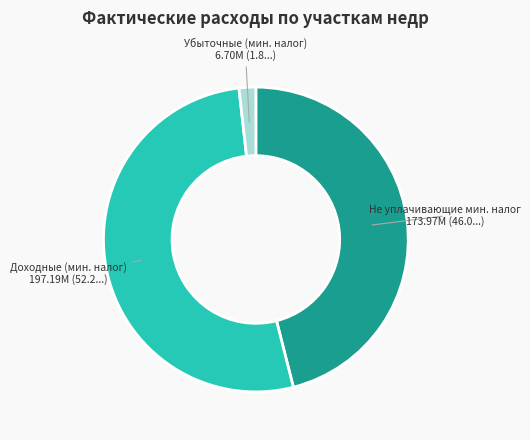

Does any single category account for the majority?

Yes